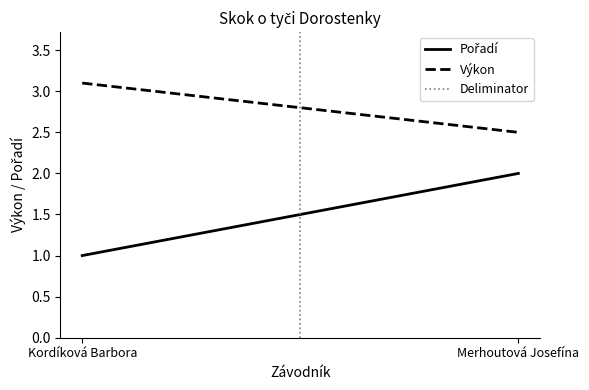

Where does the Výkon series first go above 3?

Kordíková Barbora